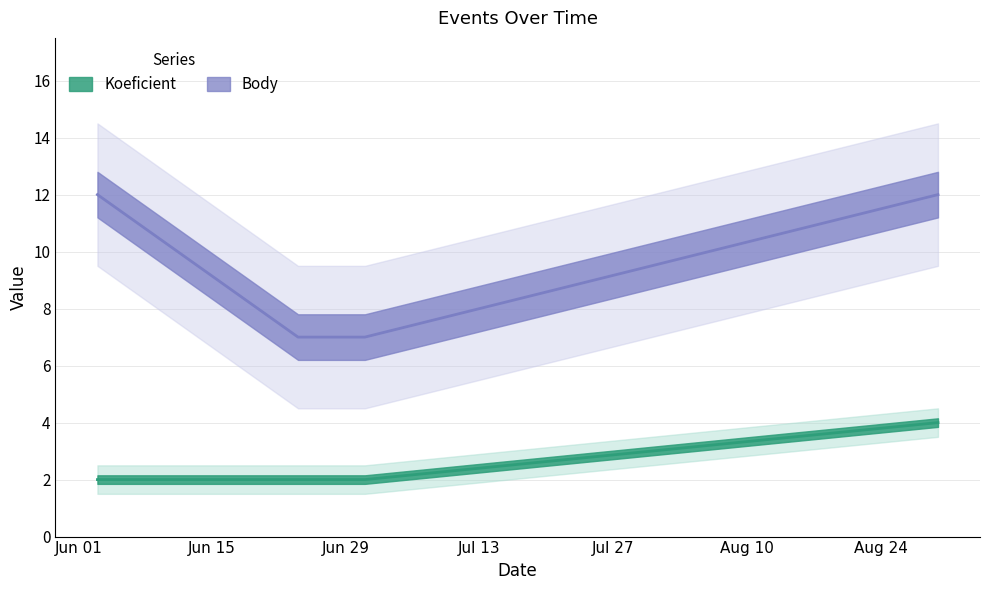

What is the minimum value shown in the chart?

2